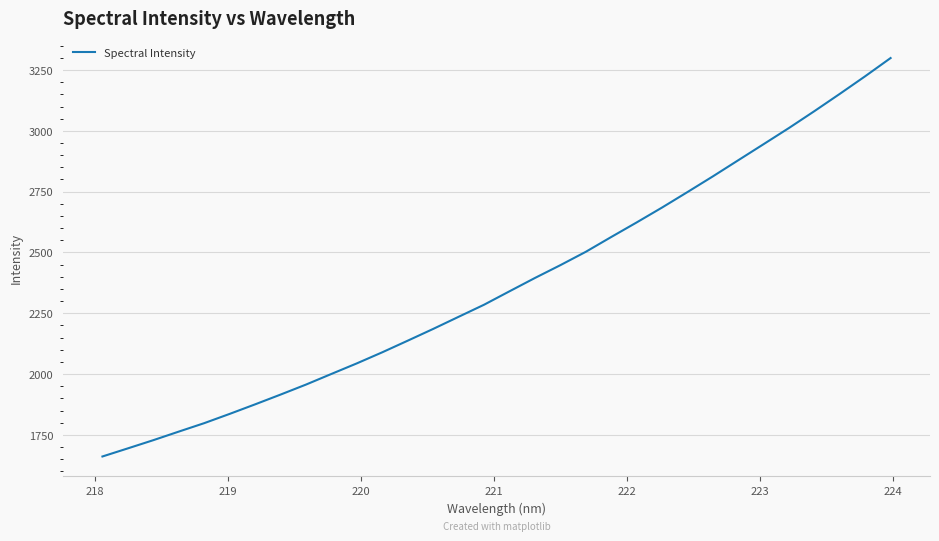

True or false: there are more than 1 points higher than both neighbors.

False